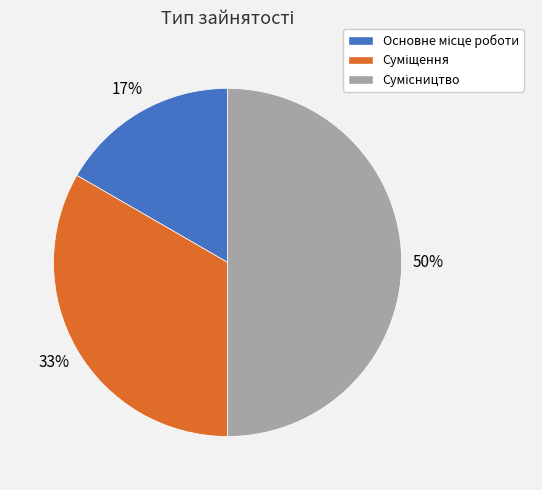

To the nearest percent, what is the average slice percentage?

33%